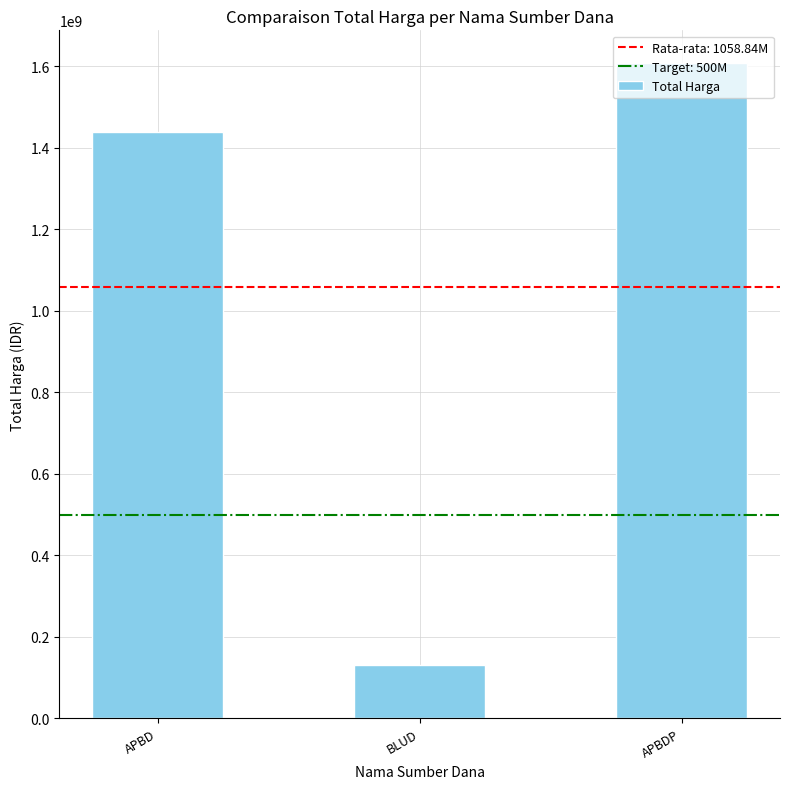

Between APBD and APBDP, which is larger?

APBDP